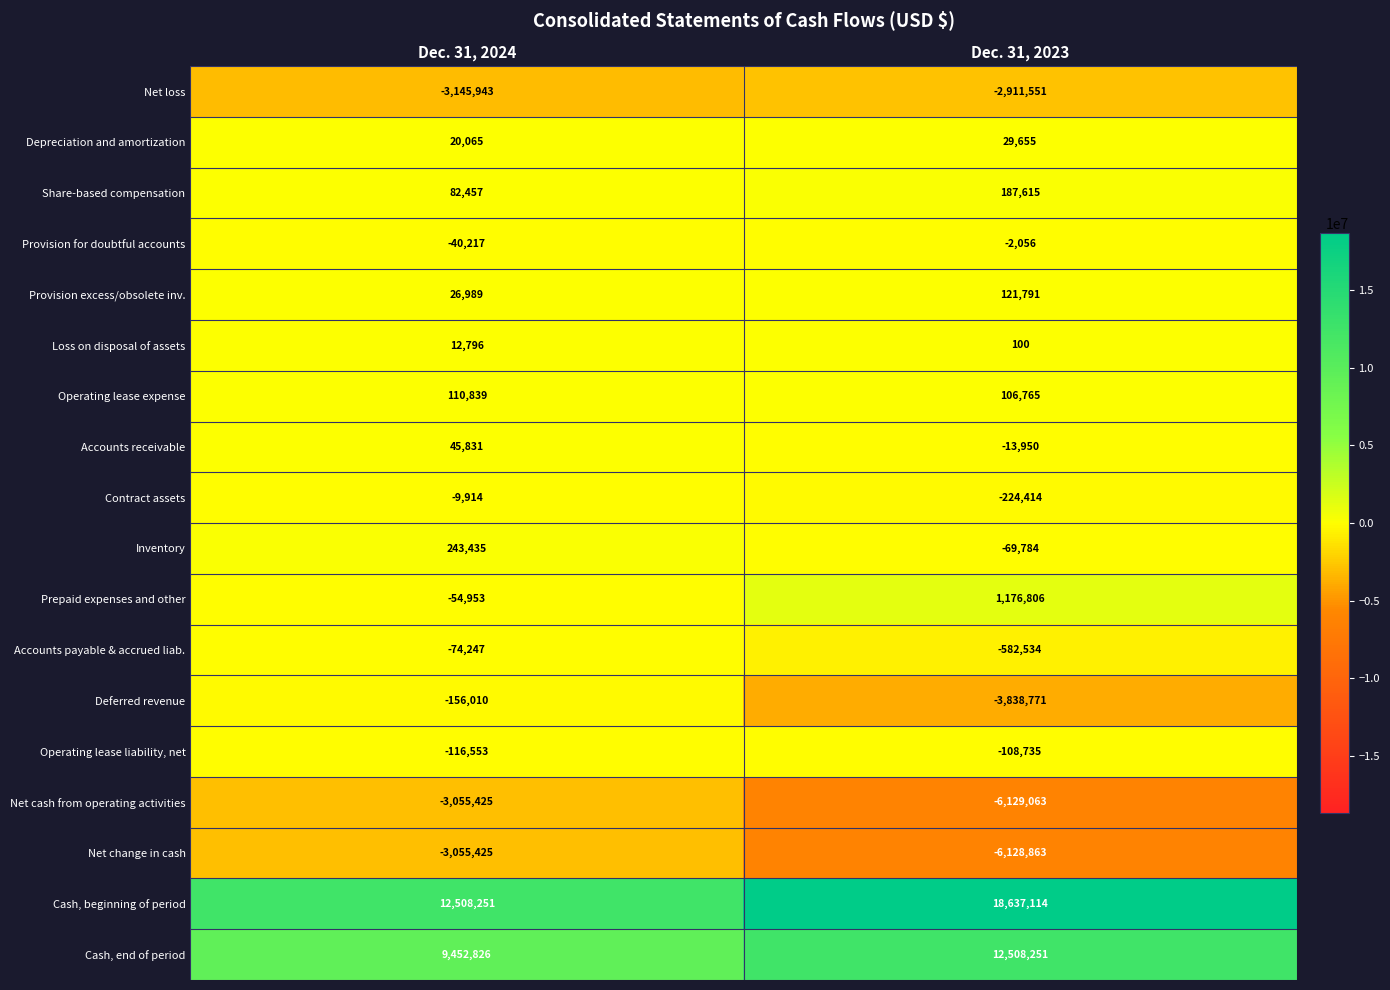

At Dec. 31, 2023, list the series in order from smallest to largest.

Net cash from operating activities, Net change in cash, Deferred revenue, Net loss, Accounts payable & accrued liab., Contract assets, Operating lease liability, net, Inventory, Accounts receivable, Provision for doubtful accounts, Loss on disposal of assets, Depreciation and amortization, Operating lease expense, Provision excess/obsolete inv., Share-based compensation, Prepaid expenses and other, Cash, end of period, Cash, beginning of period